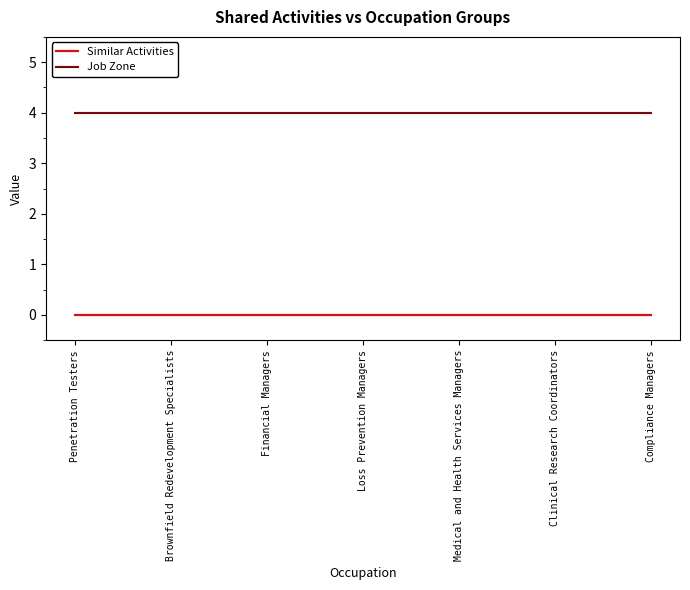

Rank the series by their average value, from lowest to highest.

Similar Activities, Job Zone